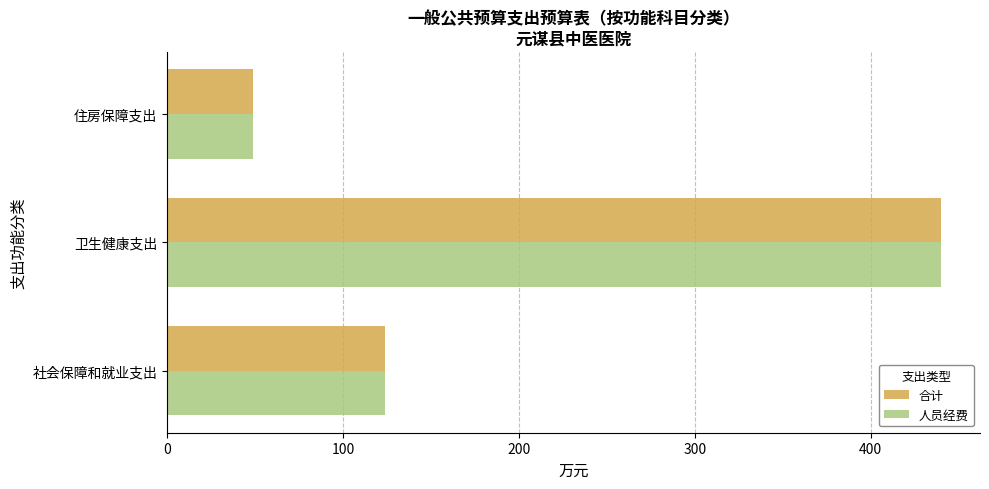

At how many categories does at least one series exceed 191?

1